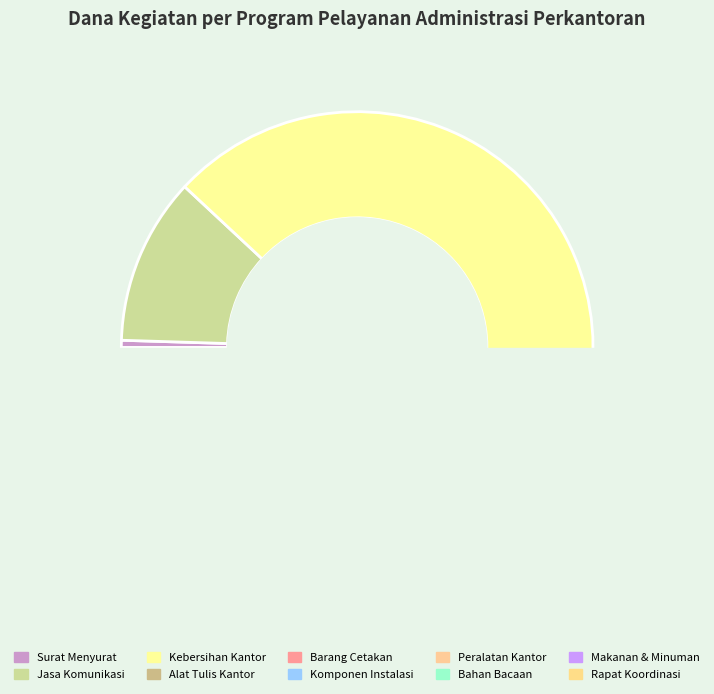

The Penyediaan jasa surat menyurat slice represents 1% of the pie. True or false?

False